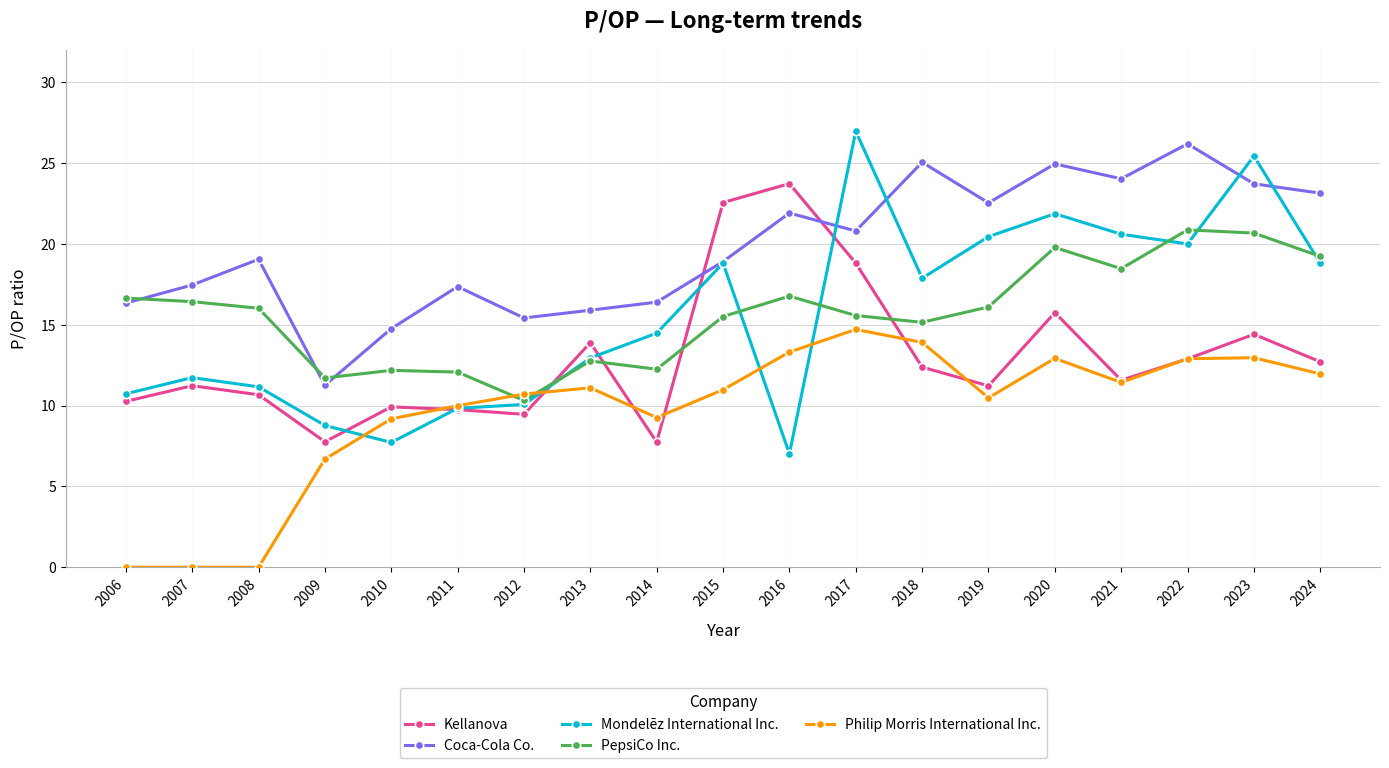

The Kellanova series shows 6.1 at 2007. True or false?

False